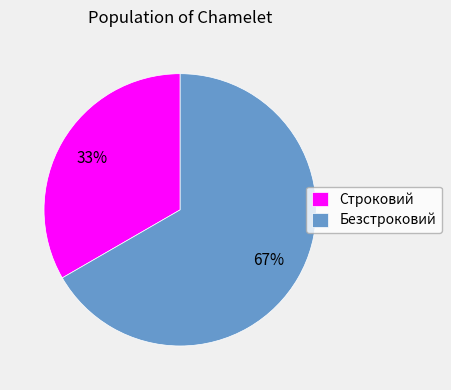

Do Строковий and Безстроковий together represent more than half of the pie?

Yes